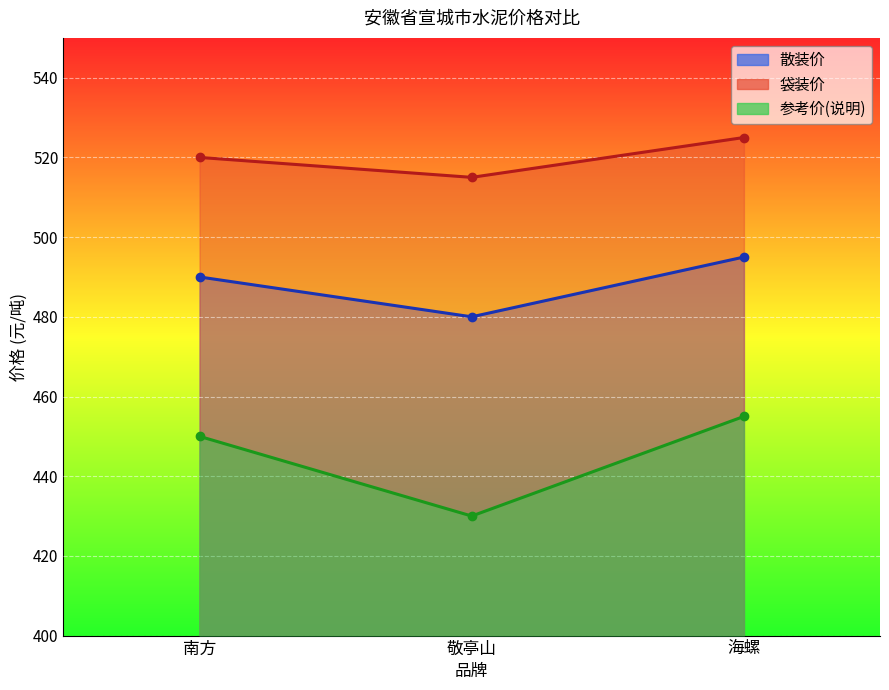

At 海螺, list the series in order from smallest to largest.

参考价(说明), 散装价, 袋装价